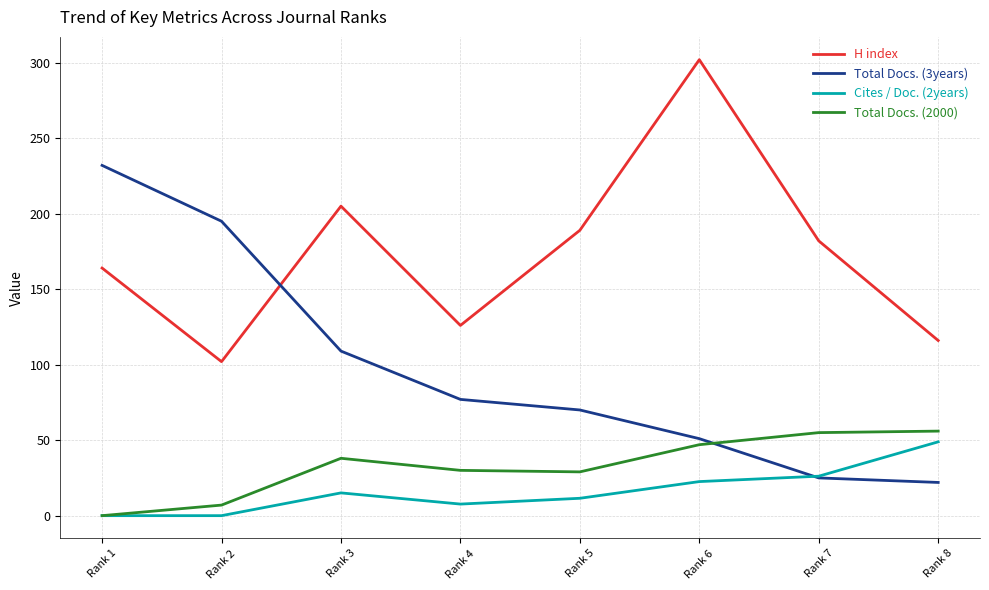

True or false: Total Docs. (2000) has a value of 38.0 at Rank 3.

True